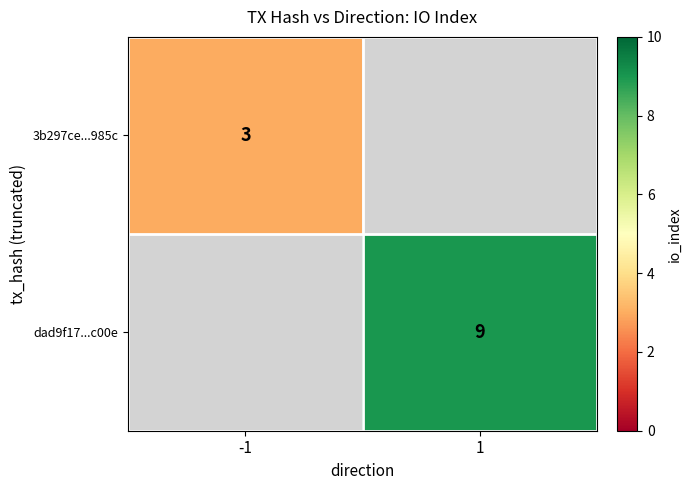

True or false: dad9f17...c00e has a value of 9 at 1.

True